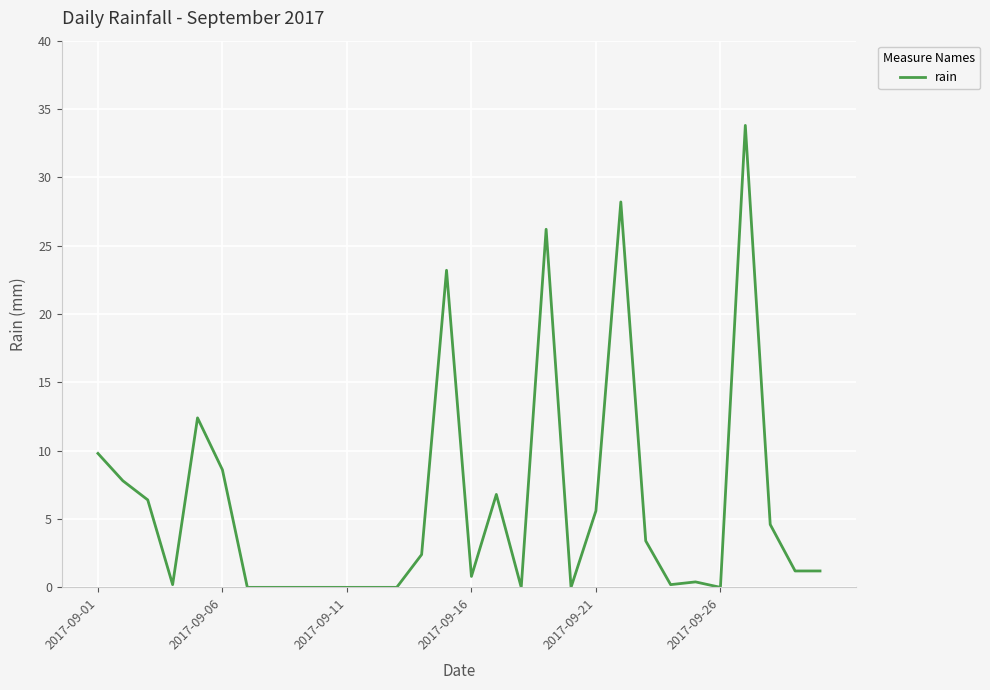

How many lines are shown in the chart?

1